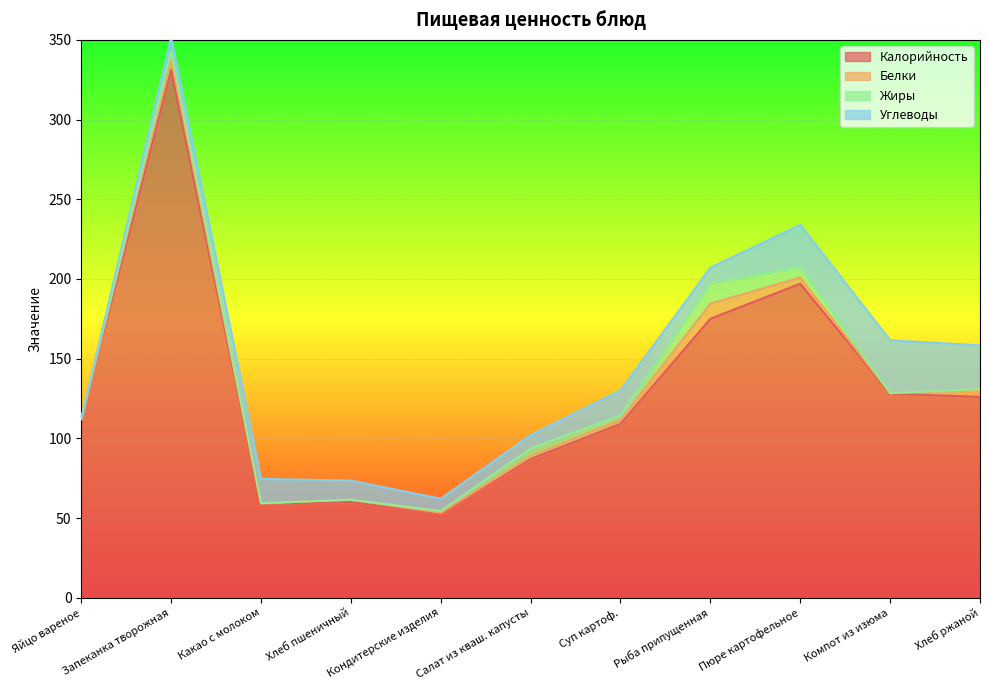

At which label does Белки reach its minimum?

Яйцо вареное